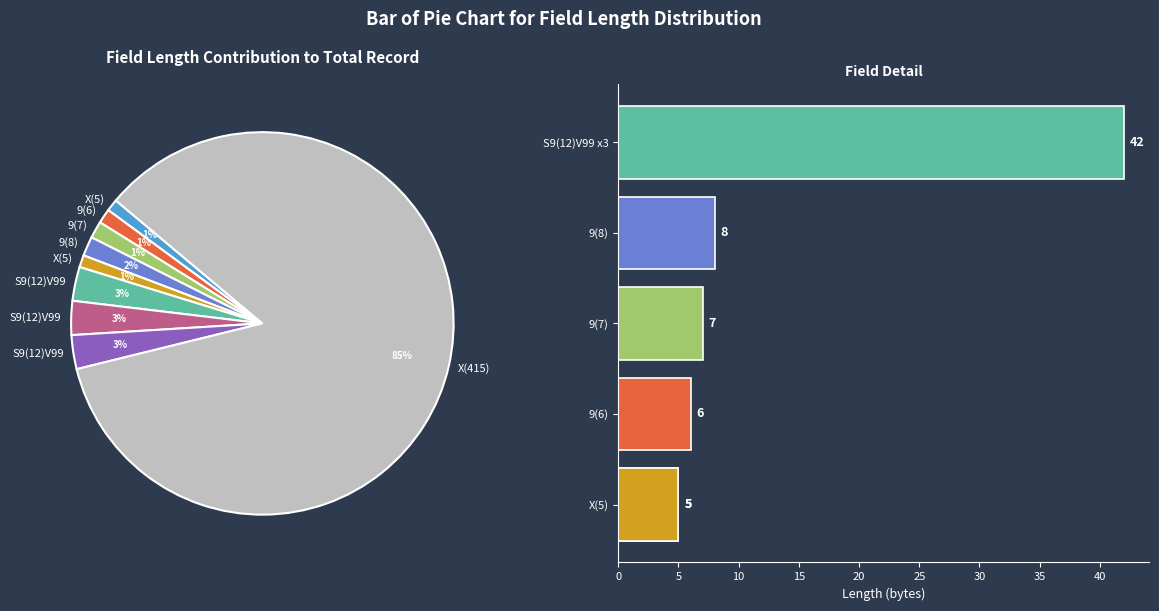

What percentage do X(5) and S9(12)V99 together represent?

3.9%